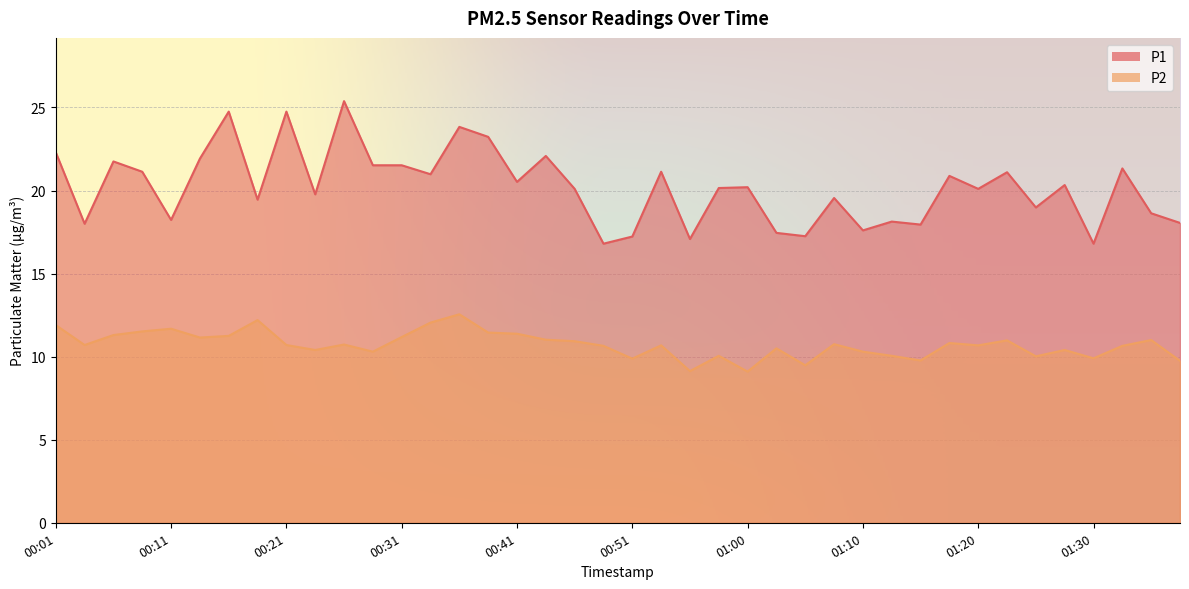

At which category is the sum across all series the highest?

00:36